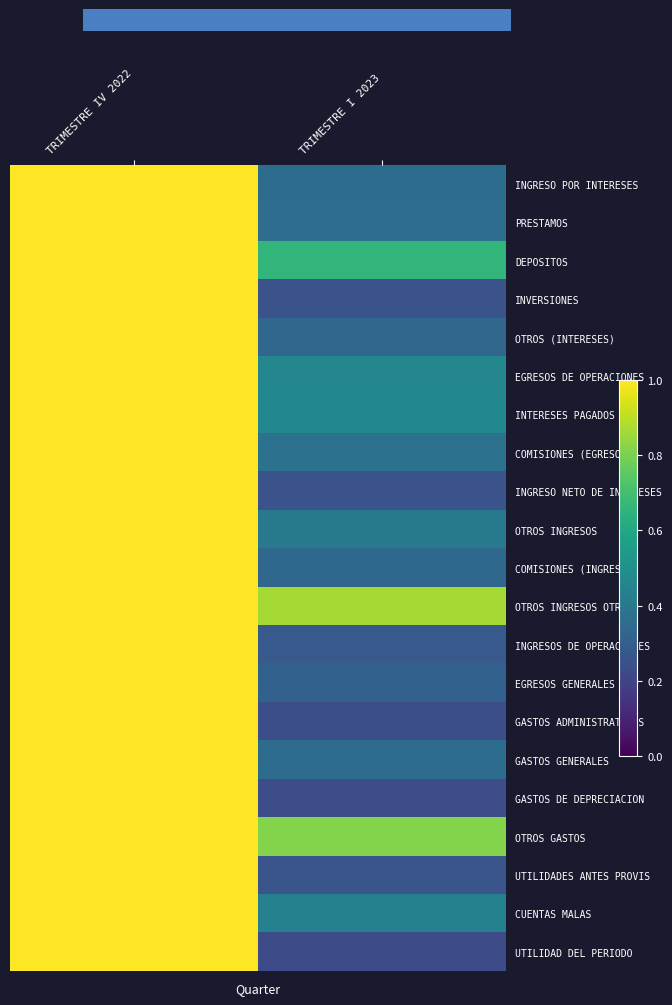

Which has a higher value, TRIMESTRE I 2023 or TRIMESTRE IV 2022?

TRIMESTRE IV 2022